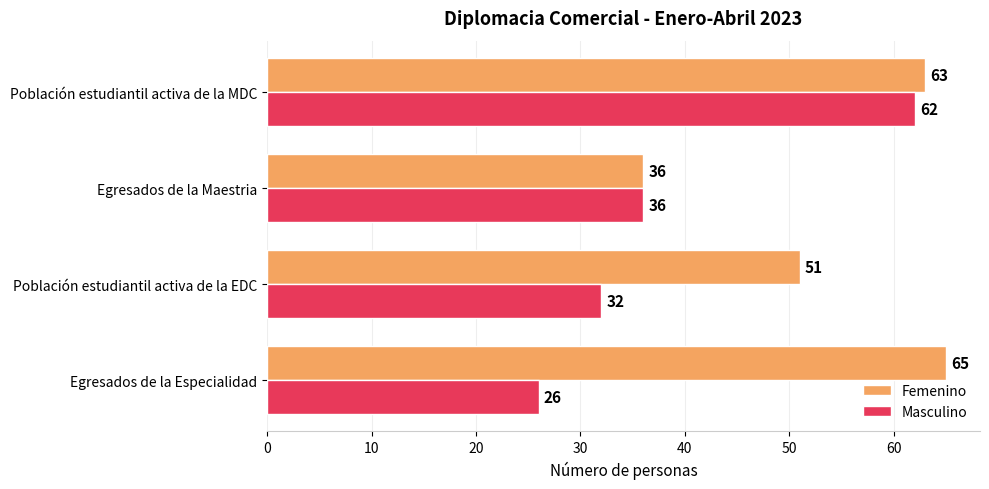

List the series in order of their overall mean, highest first.

Femenino, Masculino